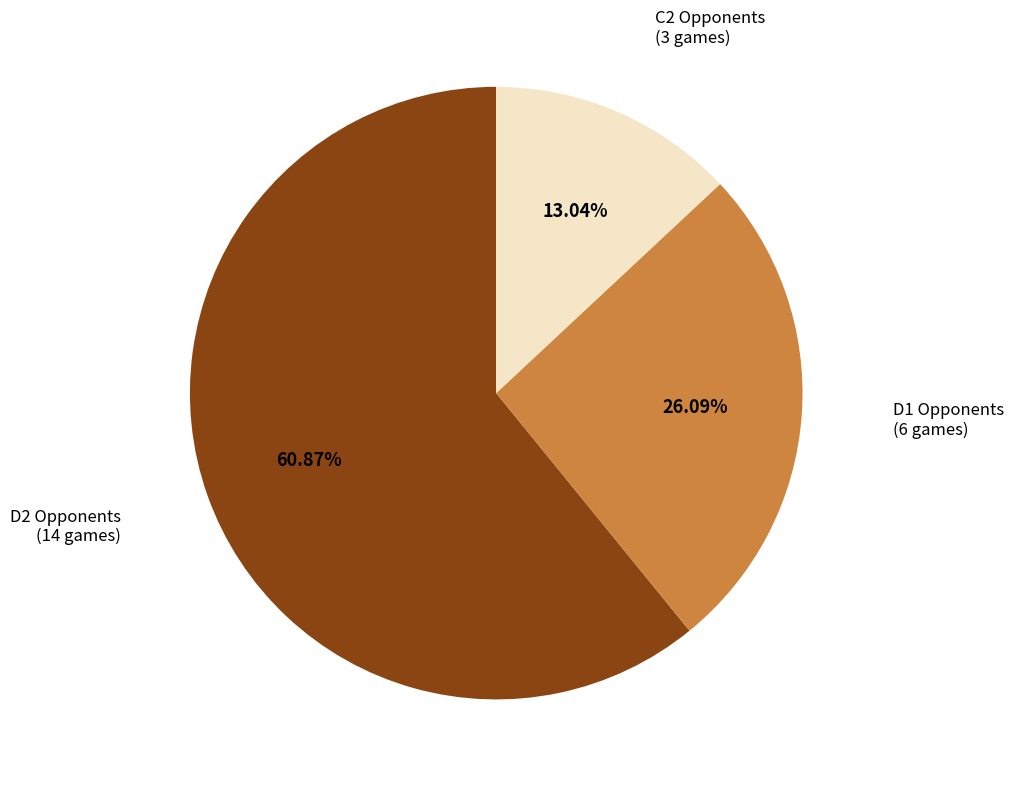

Is there any slice that represents more than half of the pie?

Yes